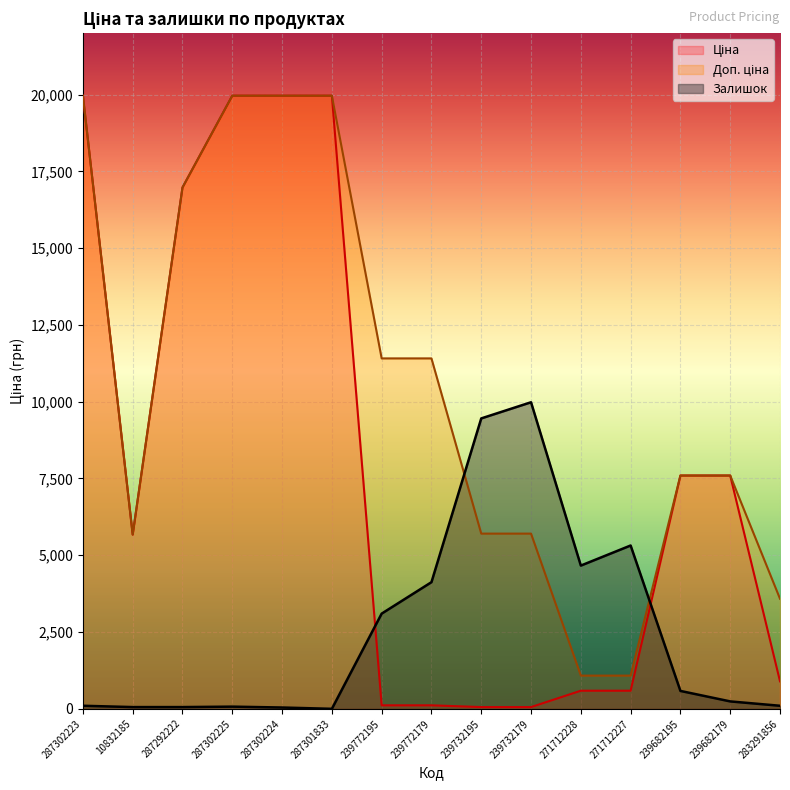

At which category is the sum across all series the highest?

287302223